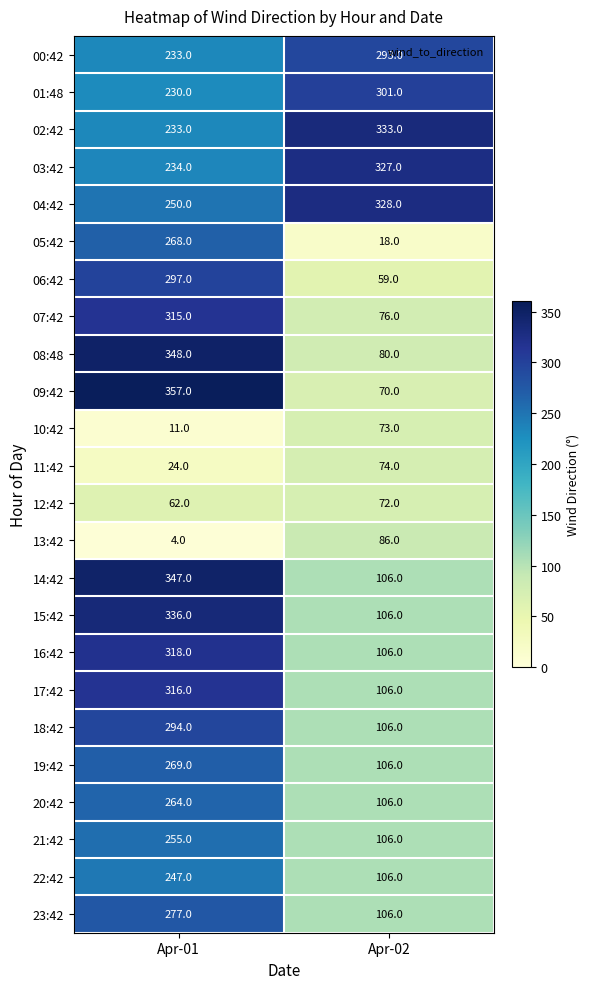

List the series in order of their peak value, highest first.

09:42, 08:48, 14:42, 15:42, 02:42, 04:42, 03:42, 16:42, 17:42, 07:42, 01:48, 06:42, 18:42, 00:42, 23:42, 19:42, 05:42, 20:42, 21:42, 22:42, 13:42, 11:42, 10:42, 12:42